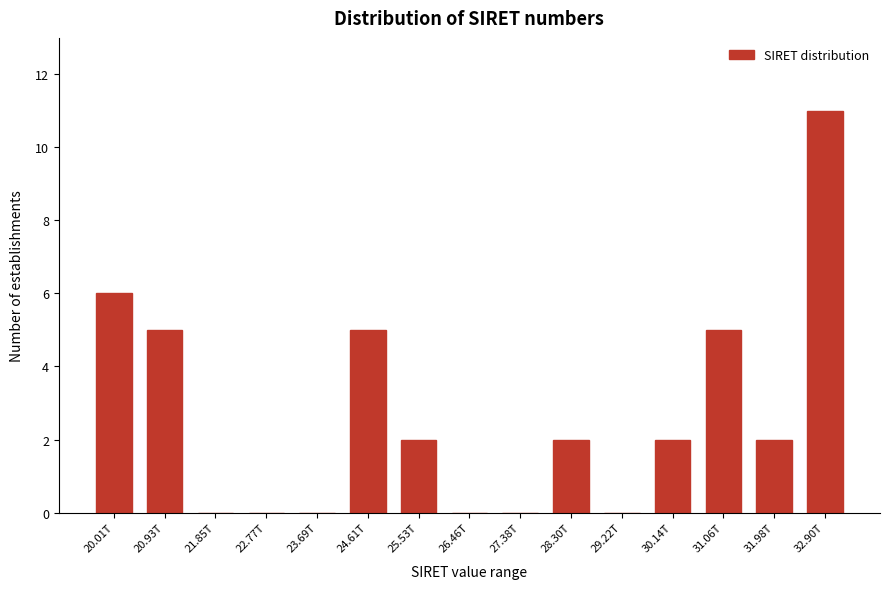

Reading right to left, extract all data points from this chart.

32.90T=11	31.98T=2	31.06T=5	30.14T=2	29.22T=0	28.30T=2	27.38T=0	26.46T=0	25.53T=2	24.61T=5	23.69T=0	22.77T=0	21.85T=0	20.93T=5	20.01T=6